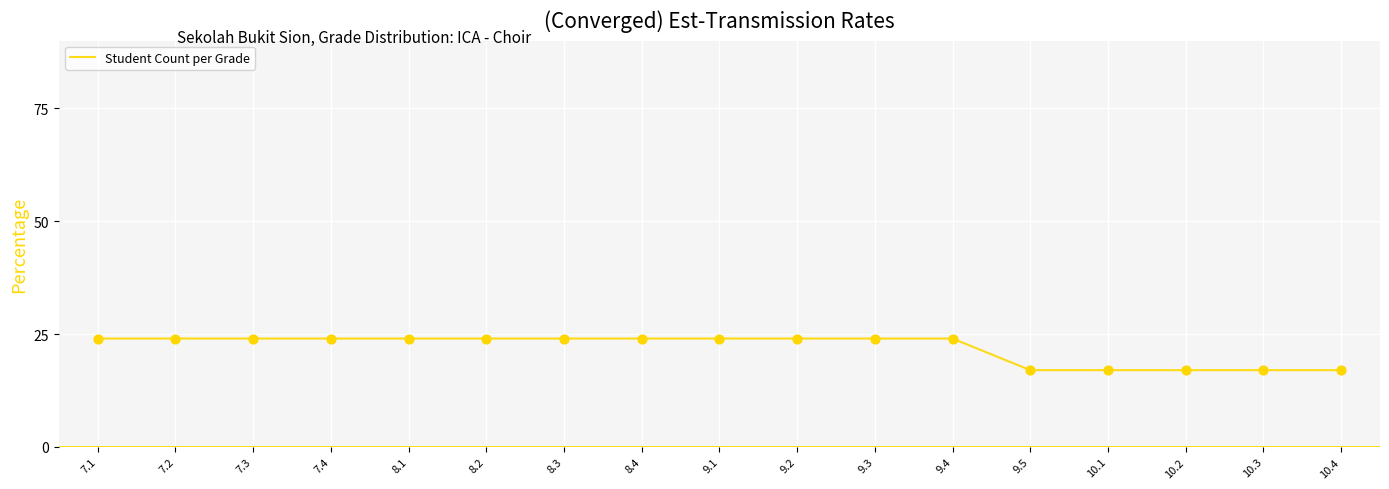

Which has a higher value, 9.1 or 10.4?

9.1